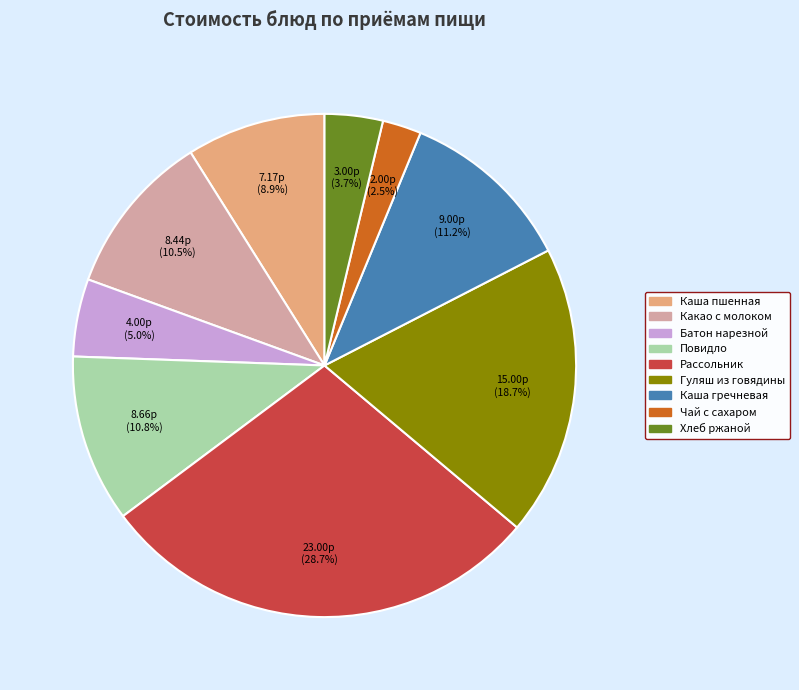

Is there a majority slice in this chart?

No